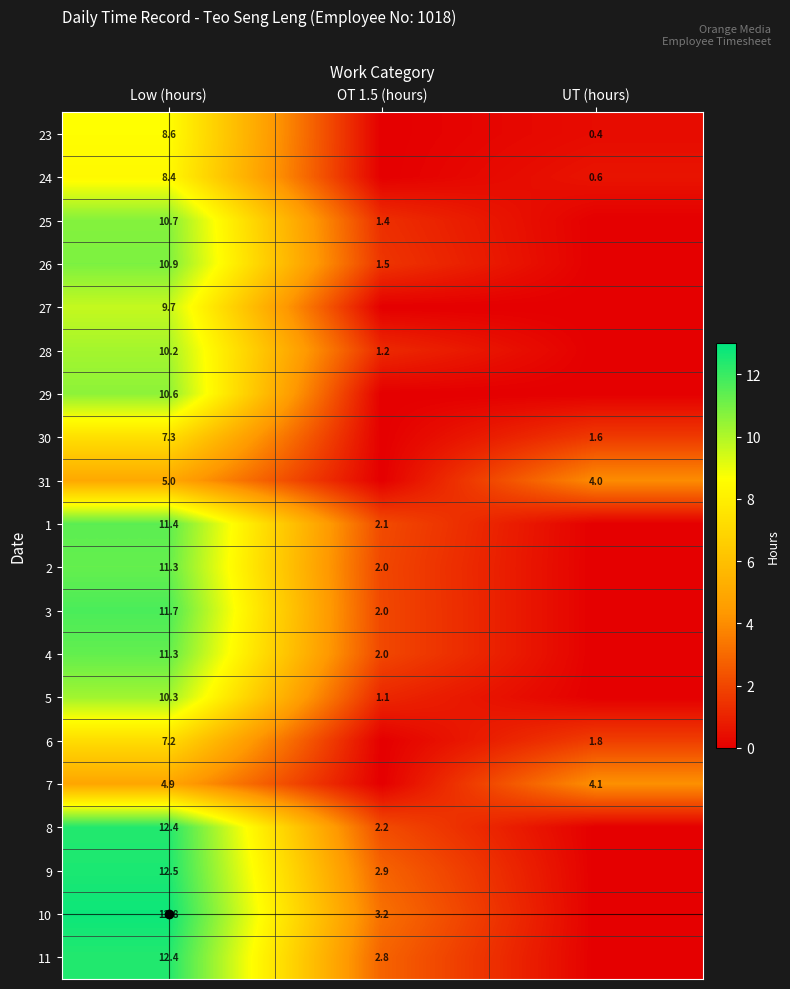

What is the greatest value displayed?

12.8